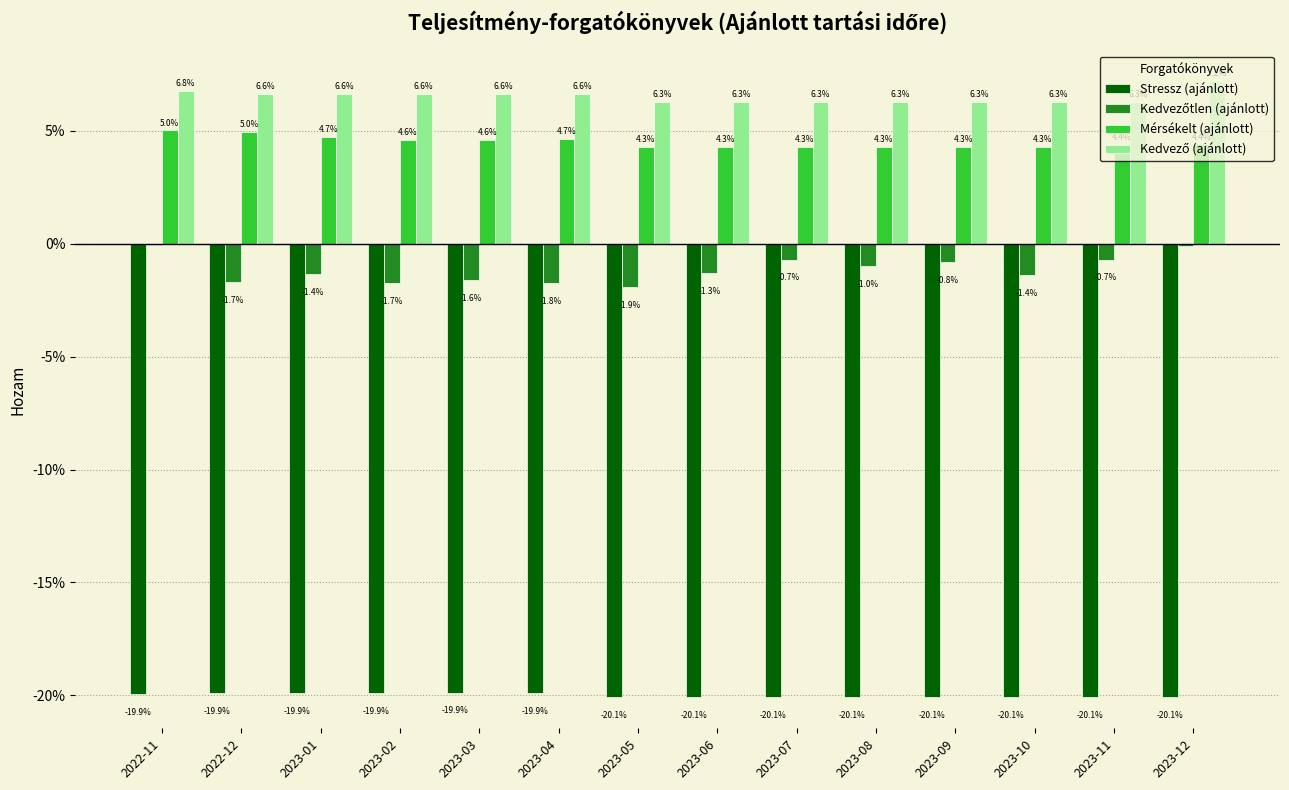

Does the chart contain stacked bars?

No